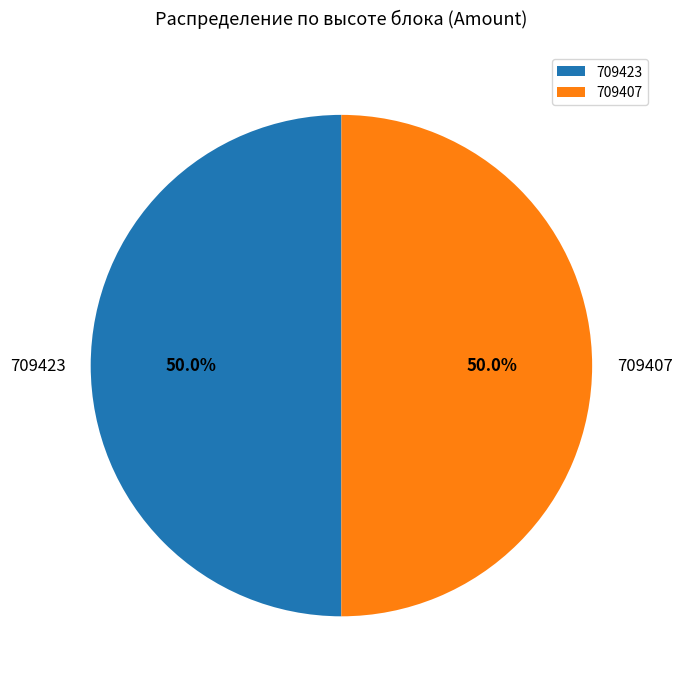

How many slices are in this pie chart?

2